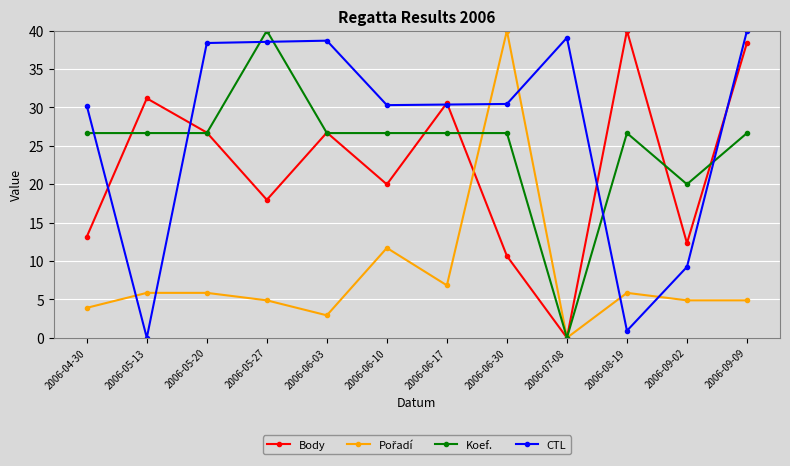

How many times do Koef. and CTL cross each other?

6